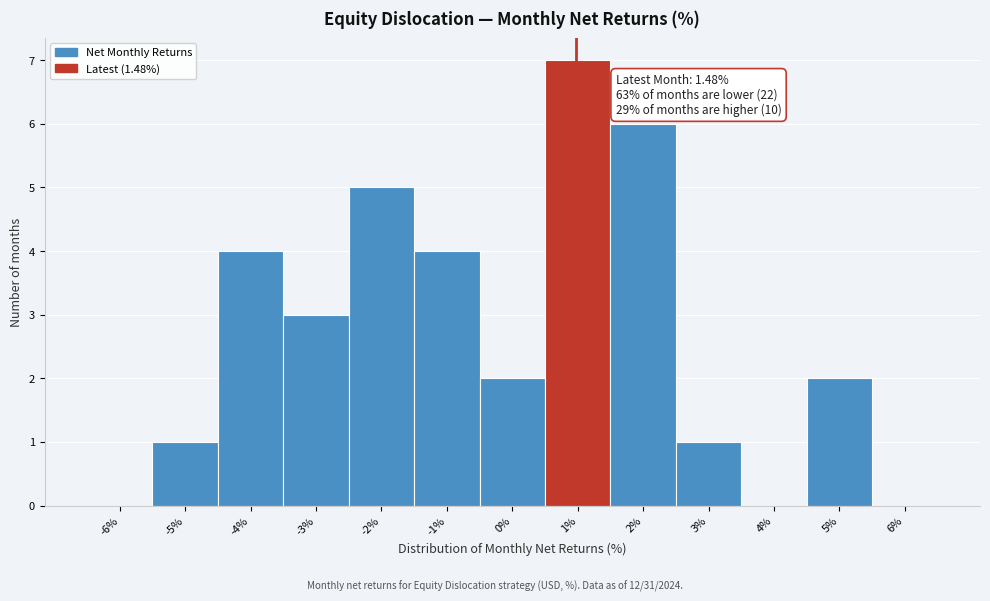

Reading right to left, transcribe all the data shown in this chart.

6%=0	5%=2	4%=0	3%=1	2%=6	1%=7	0%=2	-1%=4	-2%=5	-3%=3	-4%=4	-5%=1	-6%=0